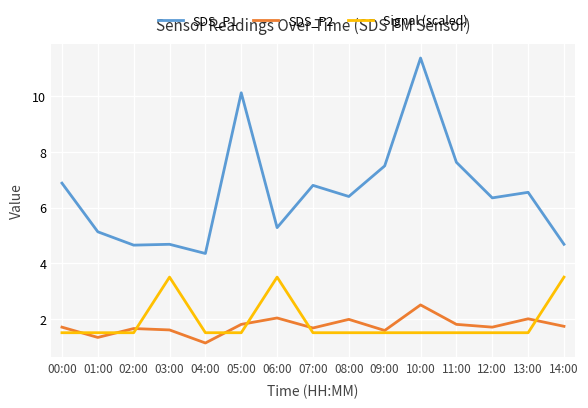

Which series has the largest total across all categories?

SDS_P1